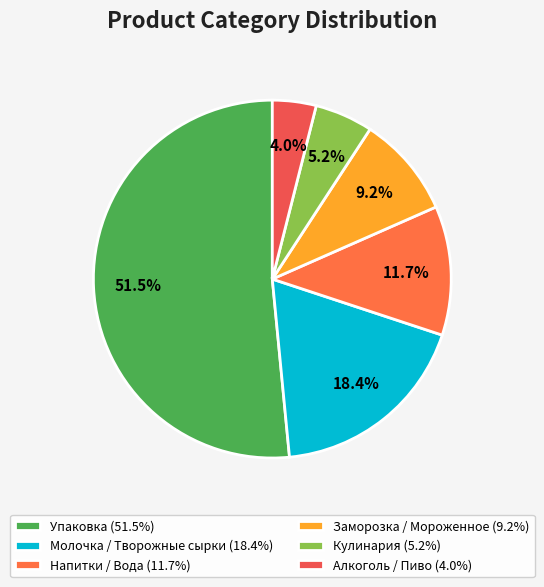

What percentage do Молочка / Творожные сырки and Алкоголь / Пиво together represent?

22.3%